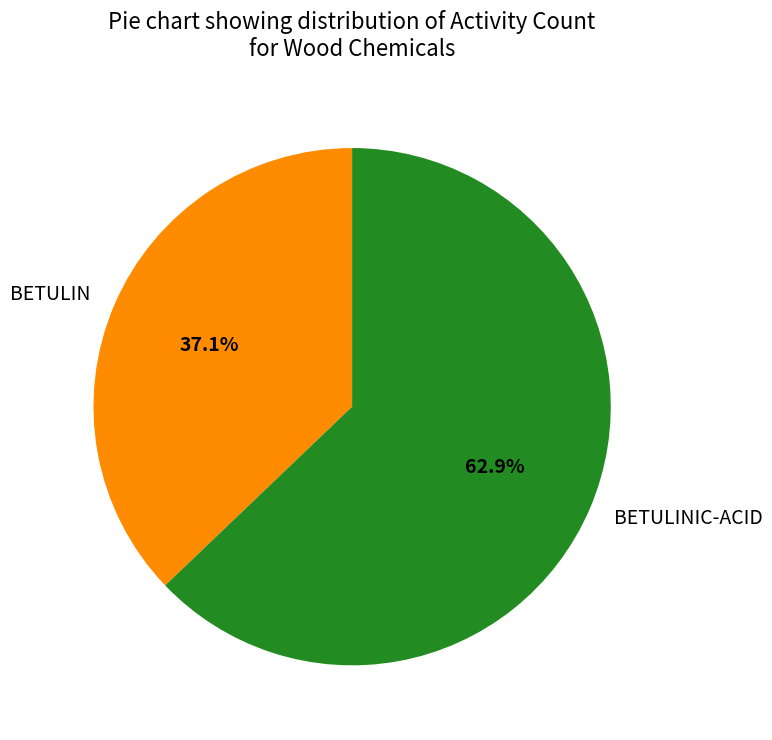

Count the number of slices in the pie.

2